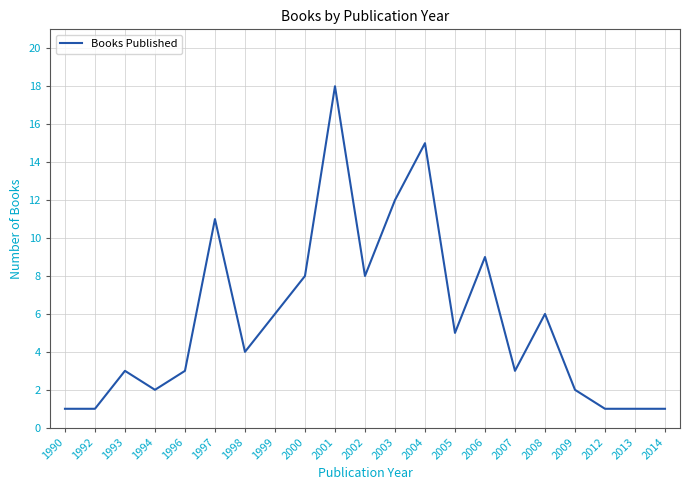

Reading left to right, what are all the values shown in this chart?

1990=1	1992=1	1993=3	1994=2	1996=3	1997=11	1998=4	1999=6	2000=8	2001=18	2002=8	2003=12	2004=15	2005=5	2006=9	2007=3	2008=6	2009=2	2012=1	2013=1	2014=1